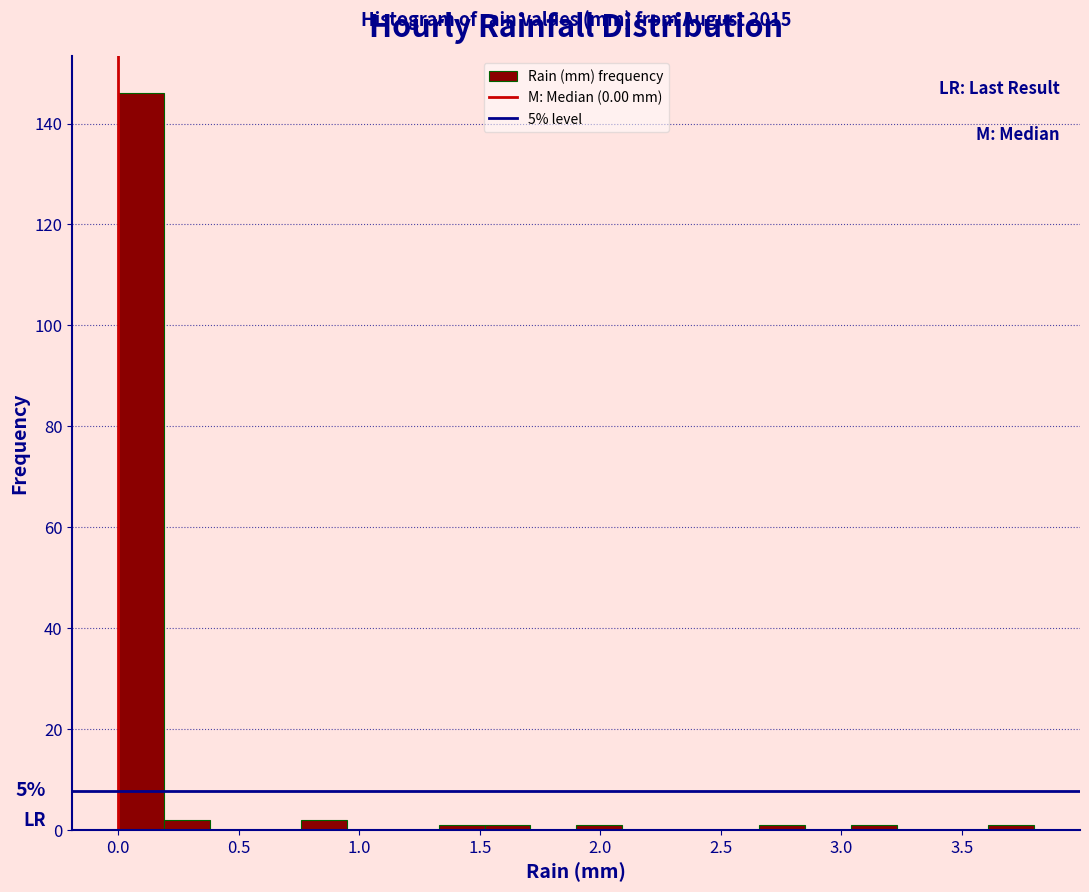

Read against the x-axis, roughly where is the centre of the tallest bar?

0.10